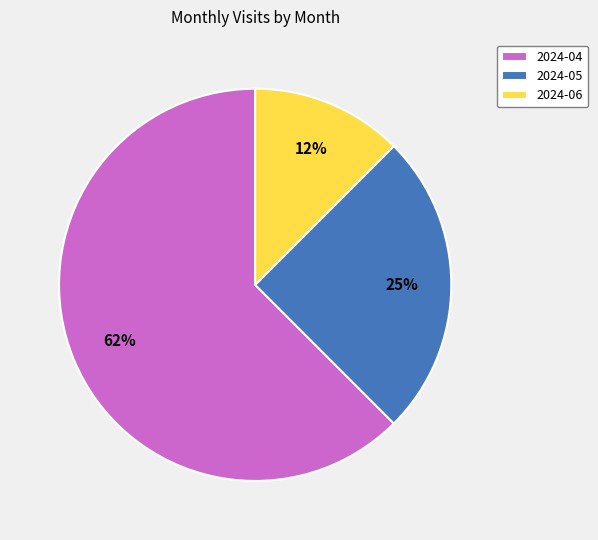

Do 2024-04 and 2024-05 together represent more than half of the pie?

Yes